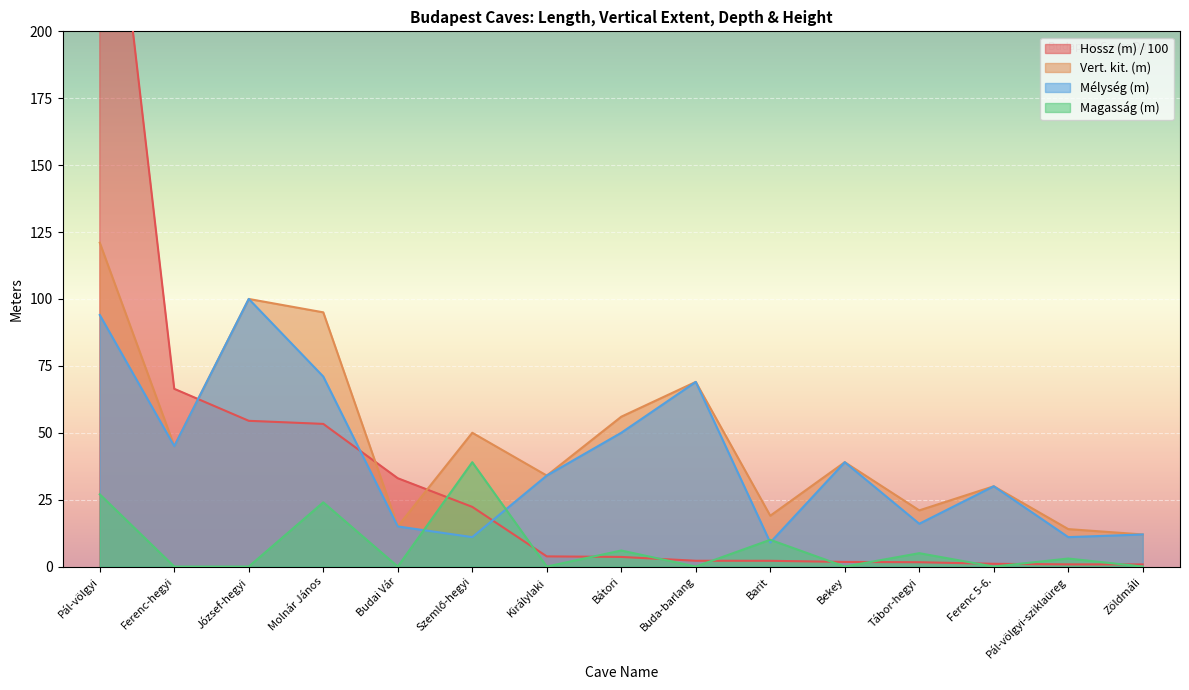

What is the average value of the Mélység (m) series?

40